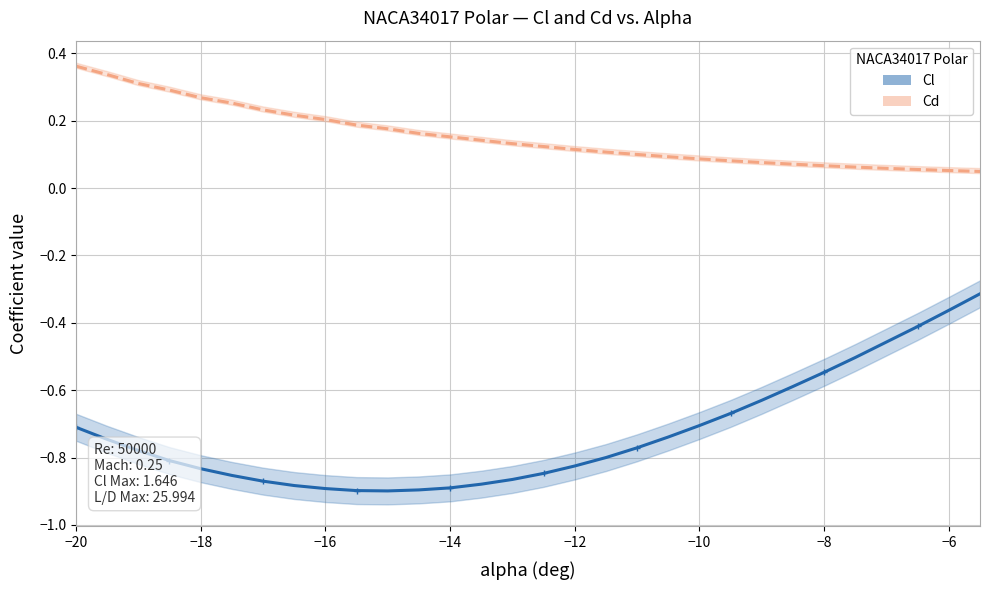

Between -15.5 and -10.5, which series saw the biggest shift?

Cl